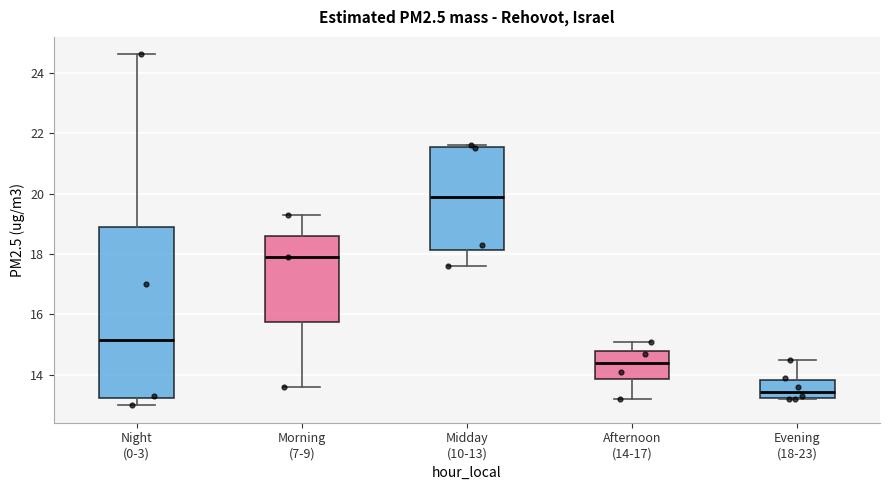

Reading left to right, transcribe this box plot: for each box, give where its median line is, the range the box spans, and where its two whiskers end, as read against the y-axis. The values are not printed on the chart, so give them approximately, as read against the axis.

Night (0-3): median 15.2, box 13.2 to 19.0, whiskers 13.0 to 24.6
Morning (7-9): median 18.0, box 15.8 to 18.6, whiskers 13.6 to 19.4
Midday (10-13): median 20.0, box 18.2 to 21.6, whiskers 17.6 to 21.6 (just above the box's upper edge)
Afternoon (14-17): median 14.4, box 13.8 to 14.8, whiskers 13.2 to 15.2
Evening (18-23): median 13.4, box 13.2 to 13.8, whiskers 13.2 to 14.6